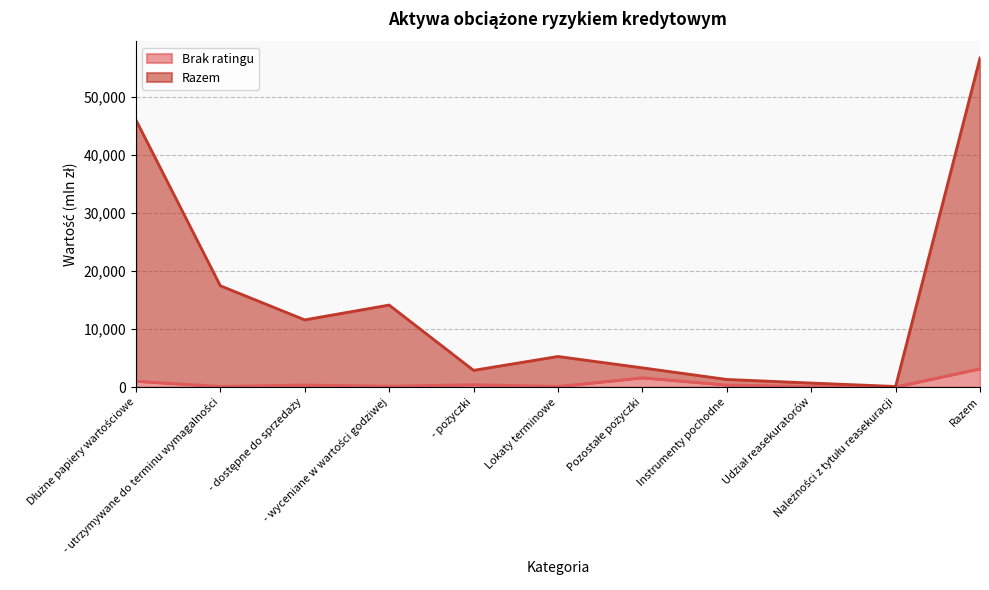

Which has a higher value, Udział reasekuratorów or - wyceniane w wartości godziwej?

- wyceniane w wartości godziwej